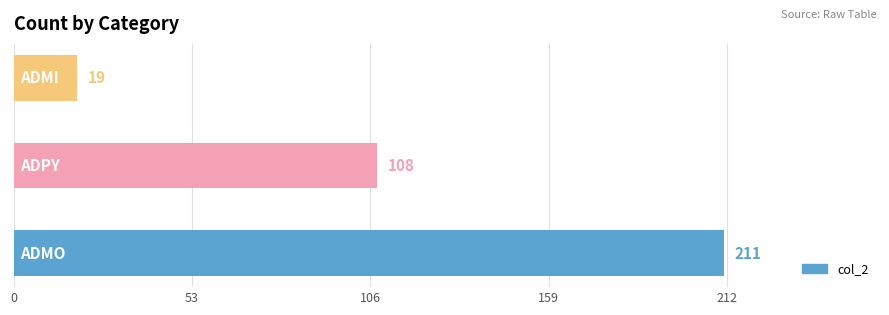

How many data points does each series have?

3